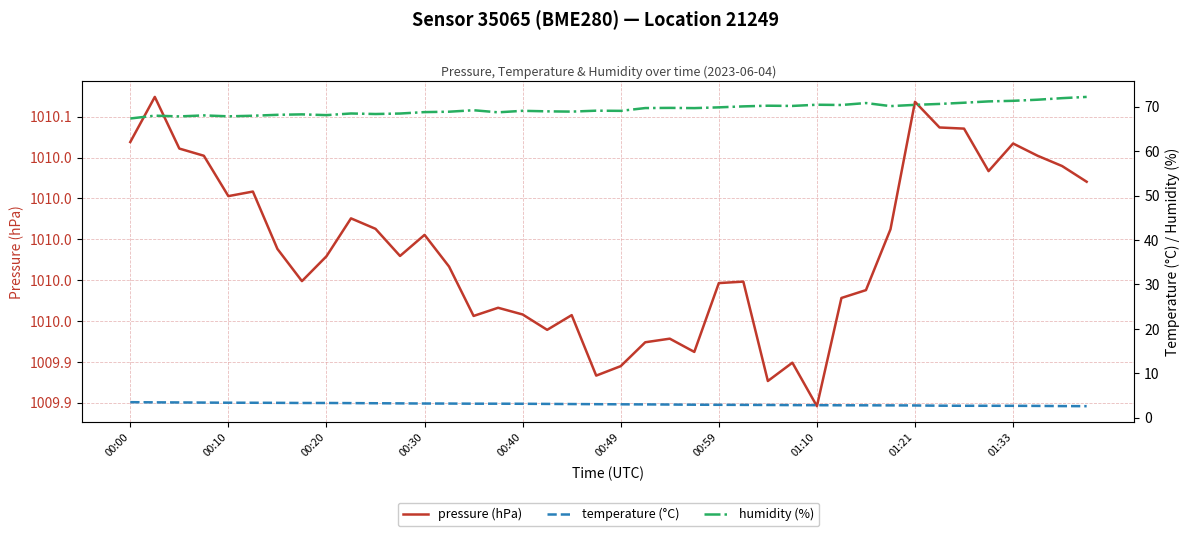

The humidity (%) series shows 69.7 at 23. True or false?

True